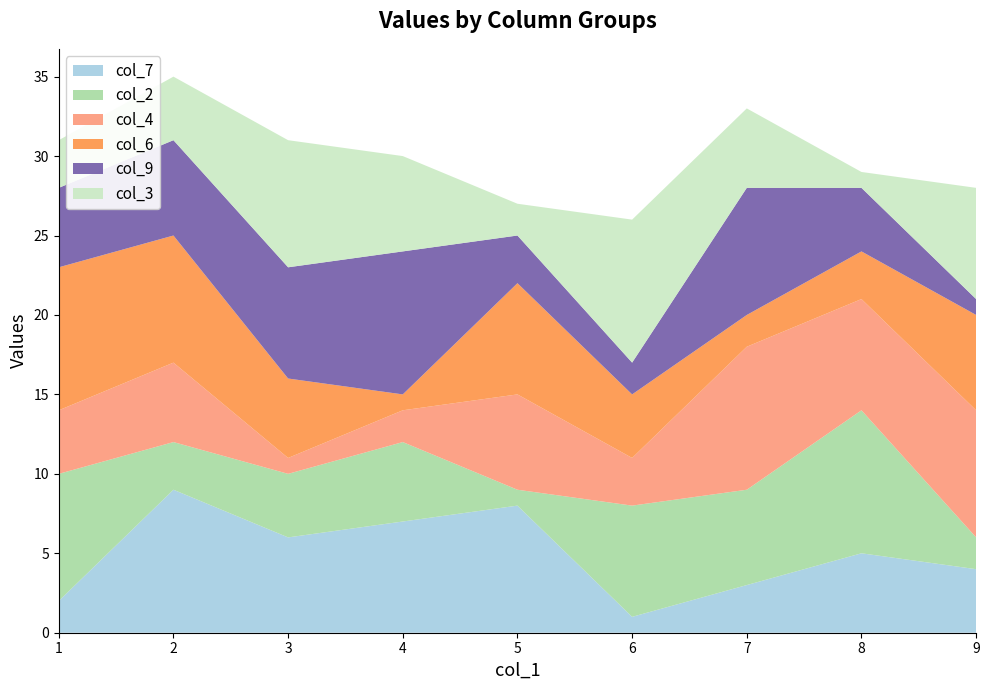

Is it true that col_7 equals 2 at 1?

True